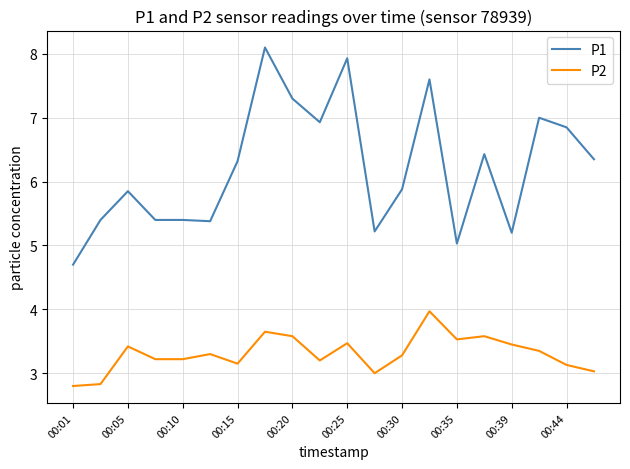

True or false: P2 and P1 intersect in this chart.

False